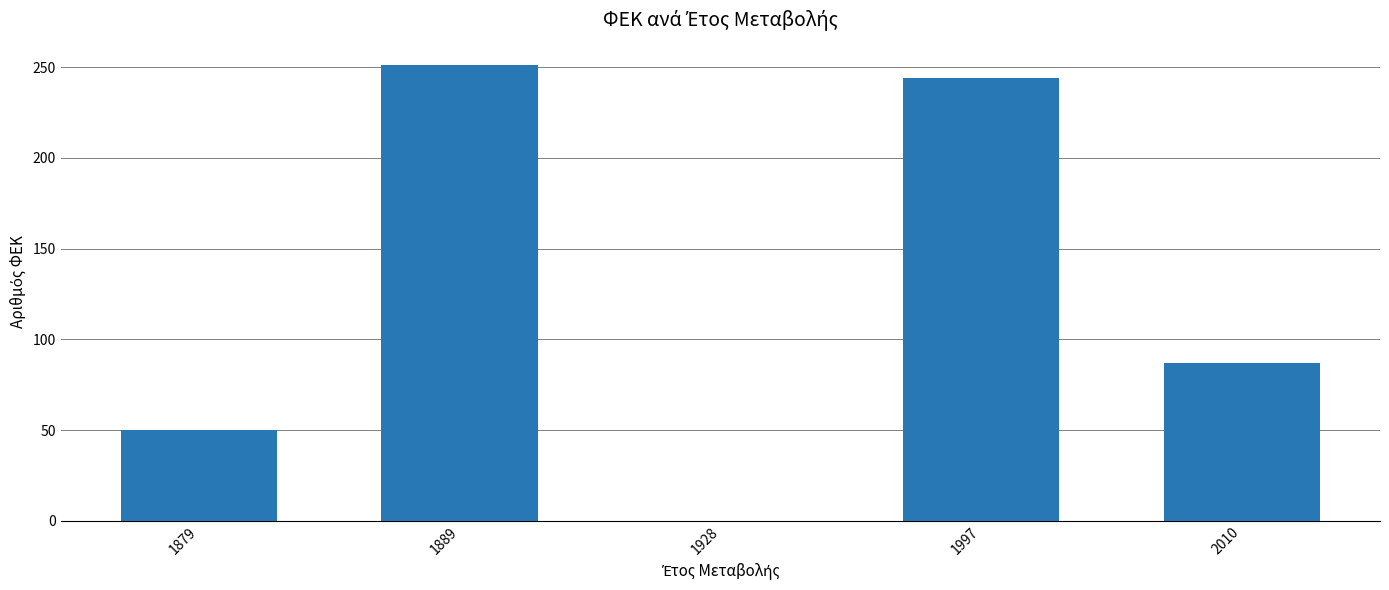

How many distinct data groups are displayed?

1